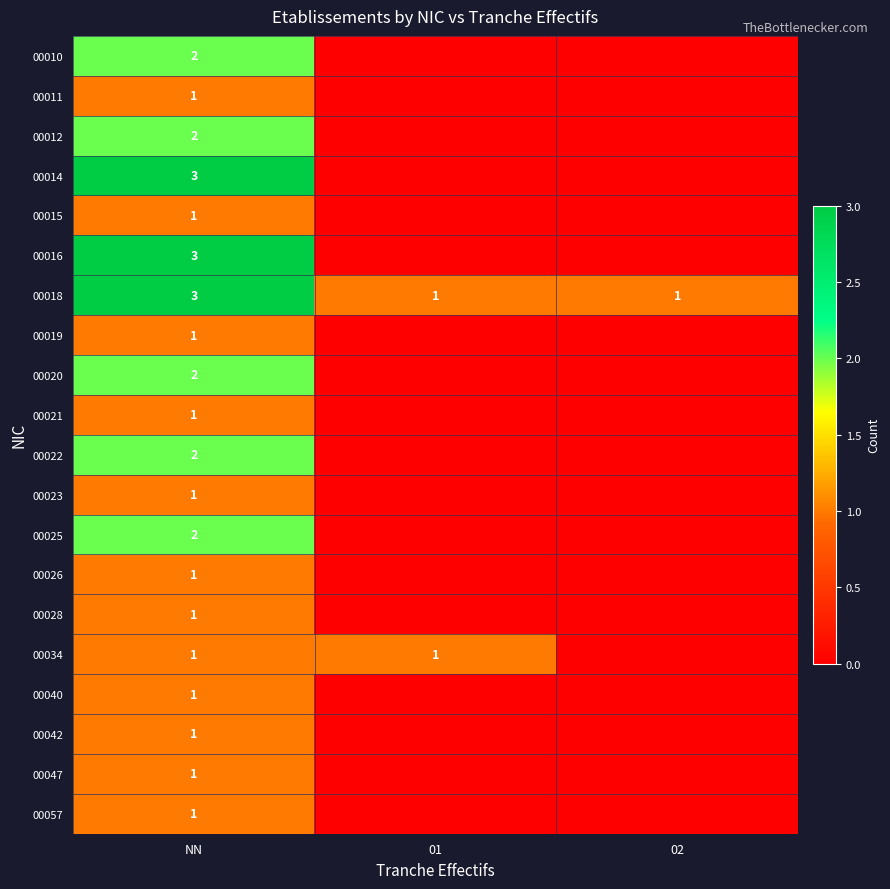

The value of 00034 at 01 is 1. True or false?

True